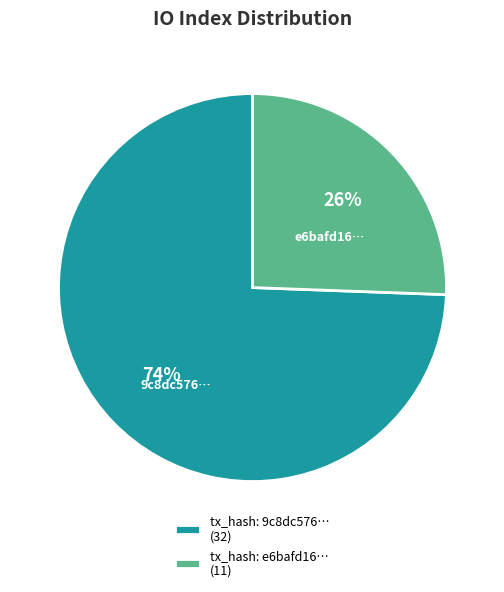

To the nearest percent, what is the average slice percentage?

50%